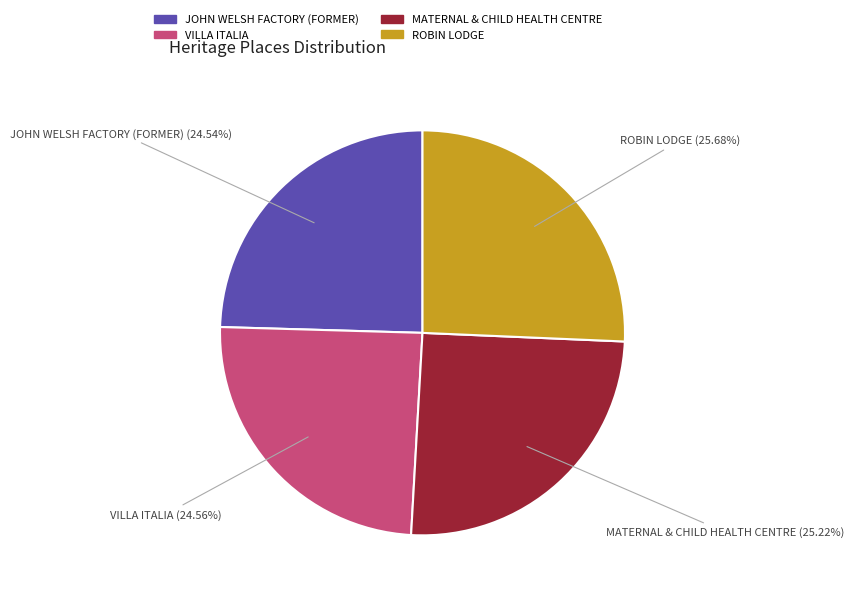

To the nearest percent, what is the difference between the largest and smallest slice percentages?

1%